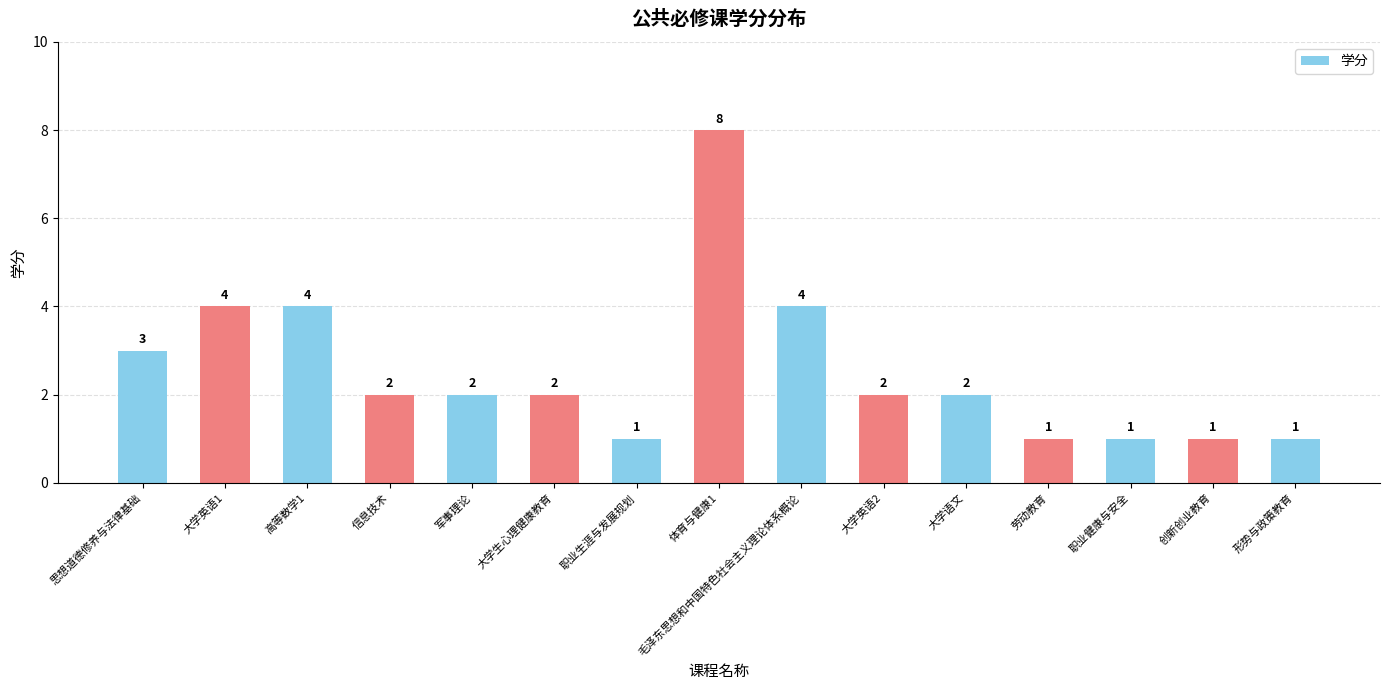

Approximately how many times larger is the value at 大学英语2 compared to 思想道德修养与法律基础?

0.7